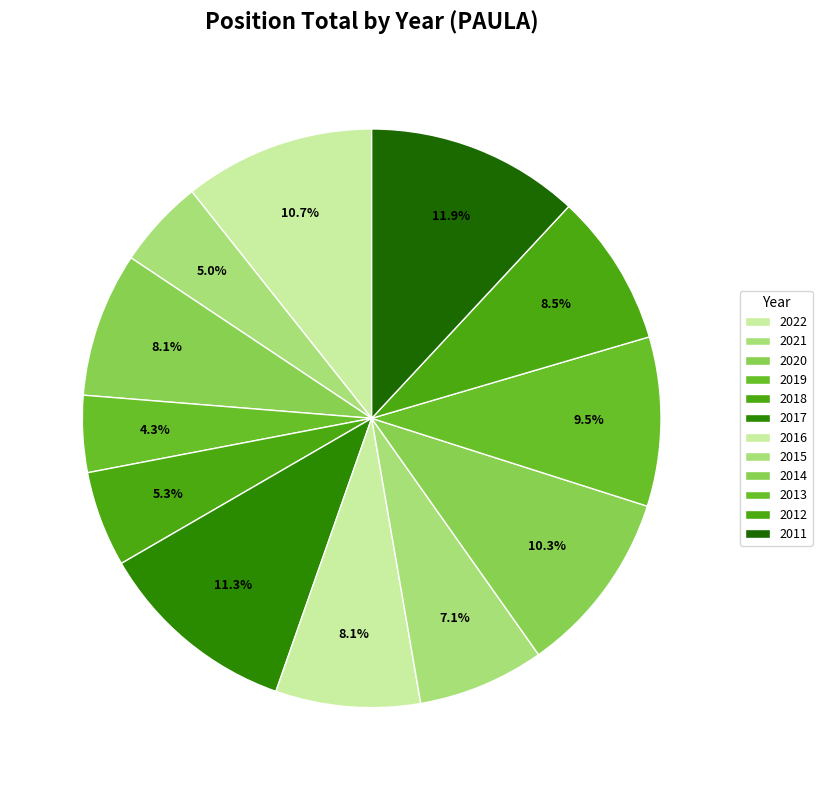

To the nearest percent, what portion does 2015 represent?

7%